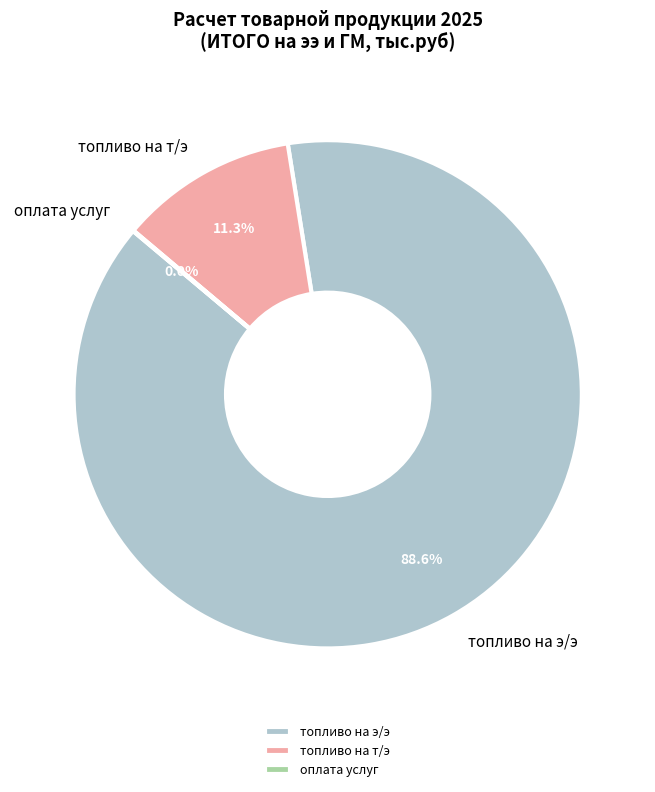

What is the majority slice?

топливо на э/э